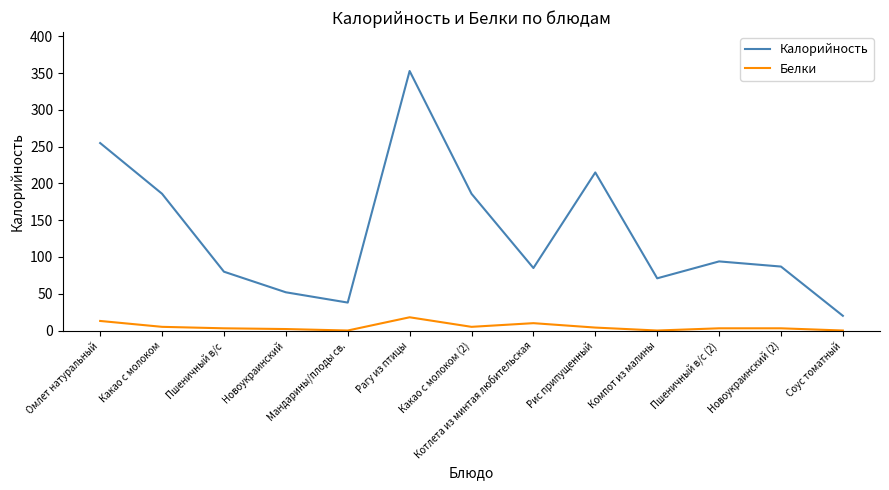

At which label does Калорийность first exceed 87?

Омлет натуральный